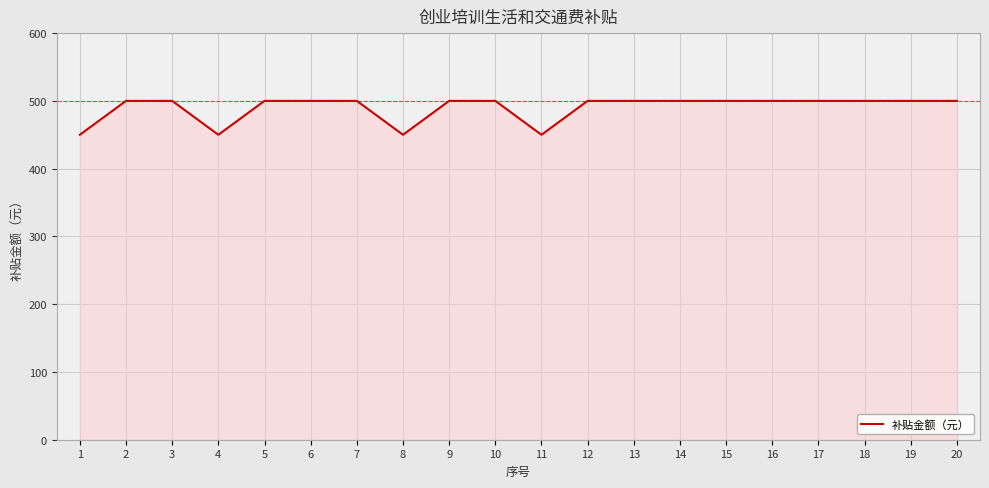

What is the difference between the maximum and minimum values?

50